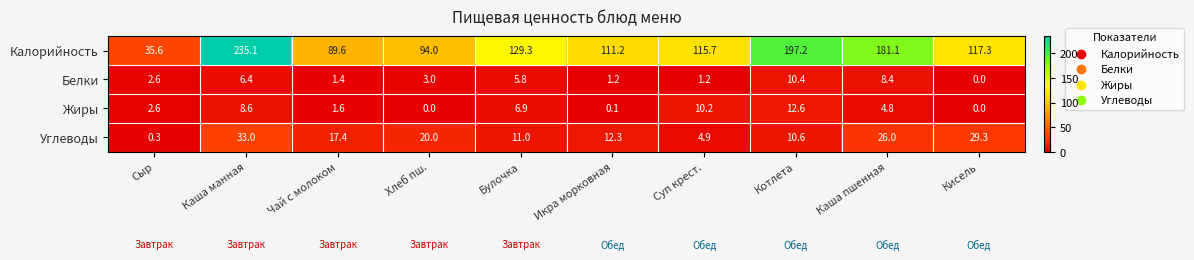

True or false: Углеводы has a value of 8.8 at Чай с молоком.

False